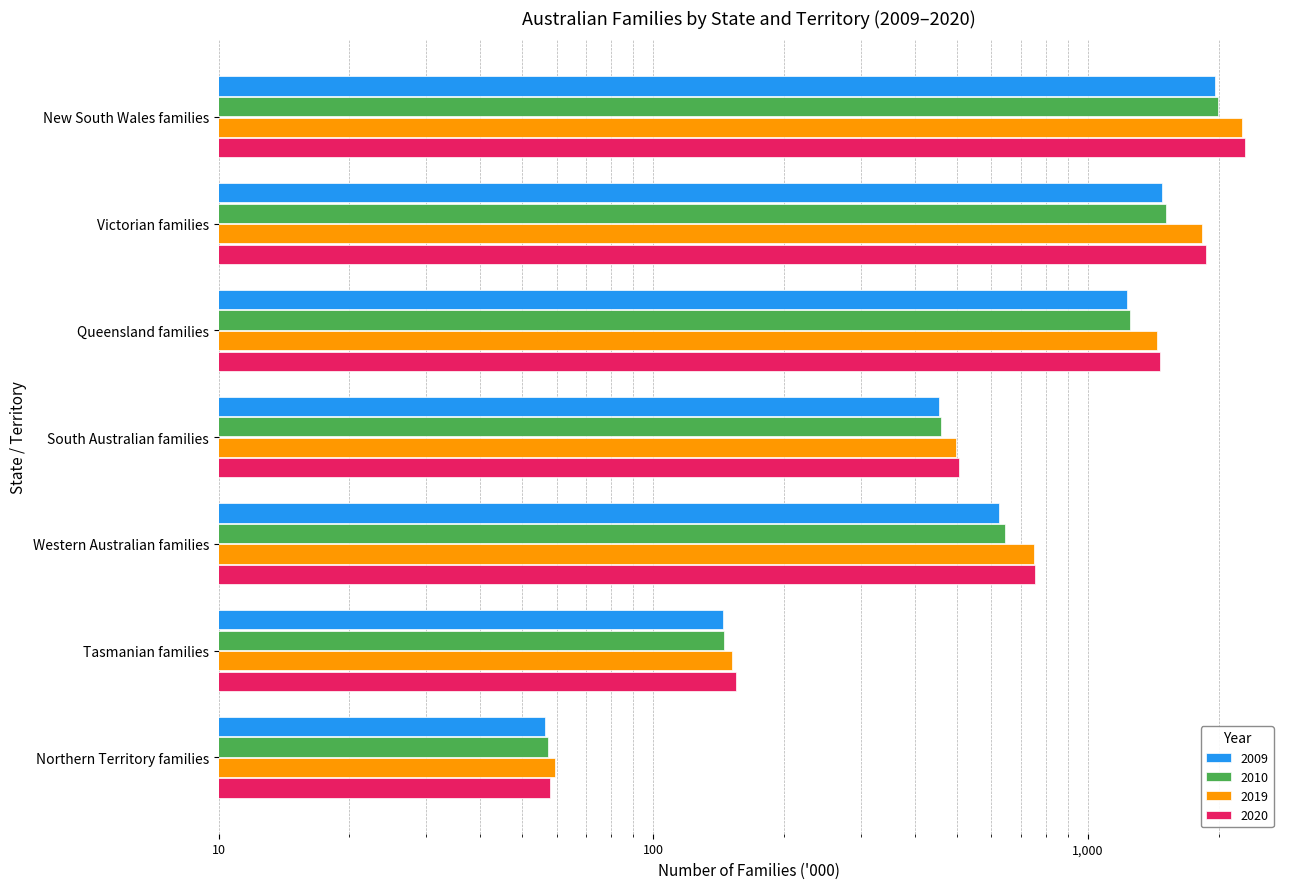

What is the maximum value for 2020?

2299.5